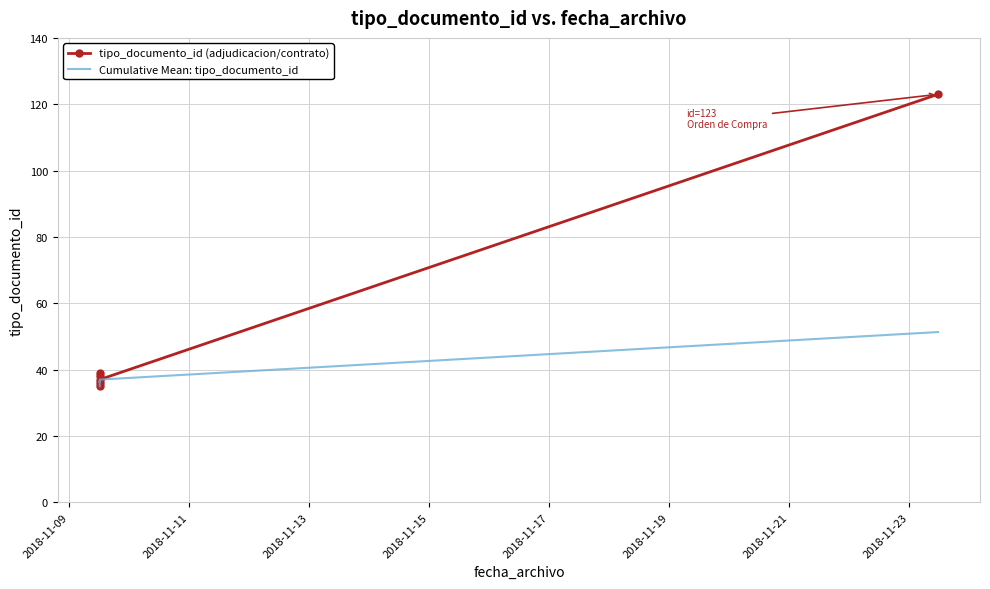

Between 2018-11-17 and 2018-11-13, which is larger?

2018-11-17